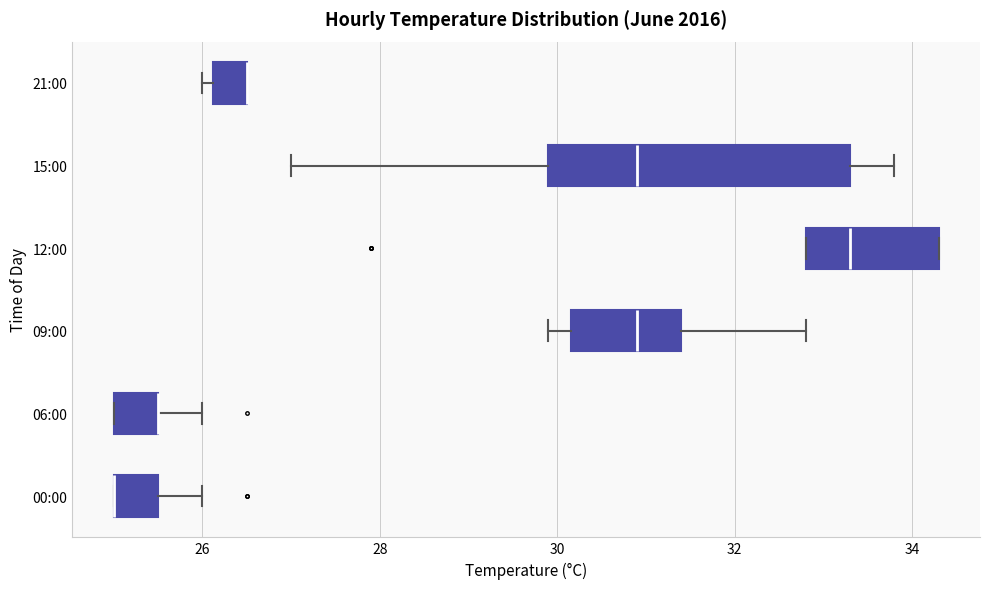

Which box is the widest, from its left edge to its right edge?

15:00